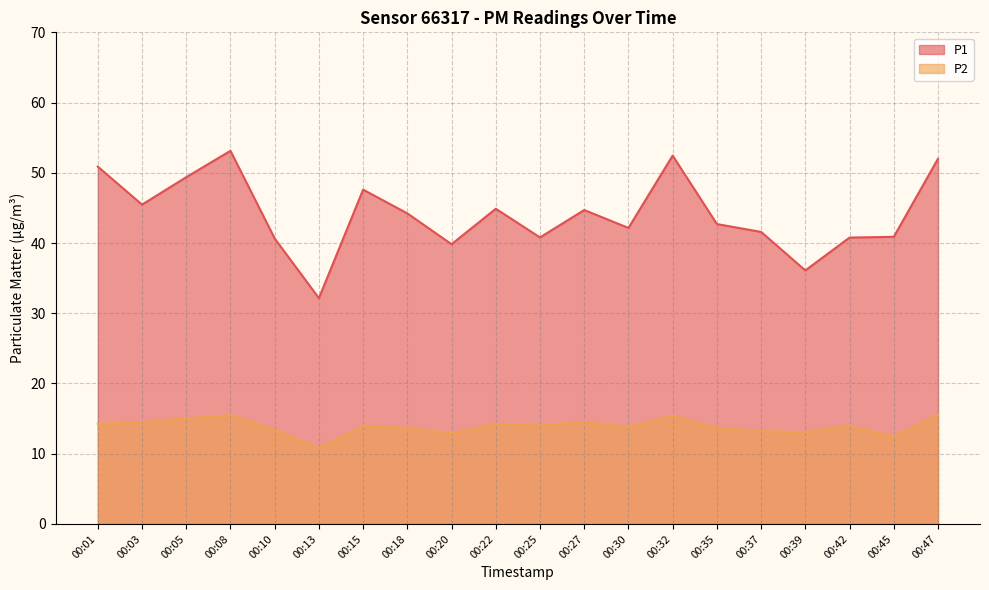

Reading left to right, transcribe all the data shown in this chart.

P1: 00:01=50.9	00:03=45.5	00:05=49.4	00:08=53.1	00:10=40.6	00:13=32.1	00:15=47.6	00:18=44.2	00:20=39.8	00:22=44.9	00:25=40.8	00:27=44.7	00:30=42.1	00:32=52.5	00:35=42.7	00:37=41.6	00:39=36.1	00:42=40.8	00:45=40.9	00:47=52.0
P2: 00:01=14.3	00:03=14.5	00:05=15.1	00:08=15.5	00:10=13.4	00:13=10.8	00:15=13.9	00:18=13.7	00:20=12.9	00:22=14.3	00:25=14.0	00:27=14.6	00:30=13.8	00:32=15.4	00:35=13.7	00:37=13.2	00:39=13.1	00:42=14.0	00:45=12.4	00:47=15.5